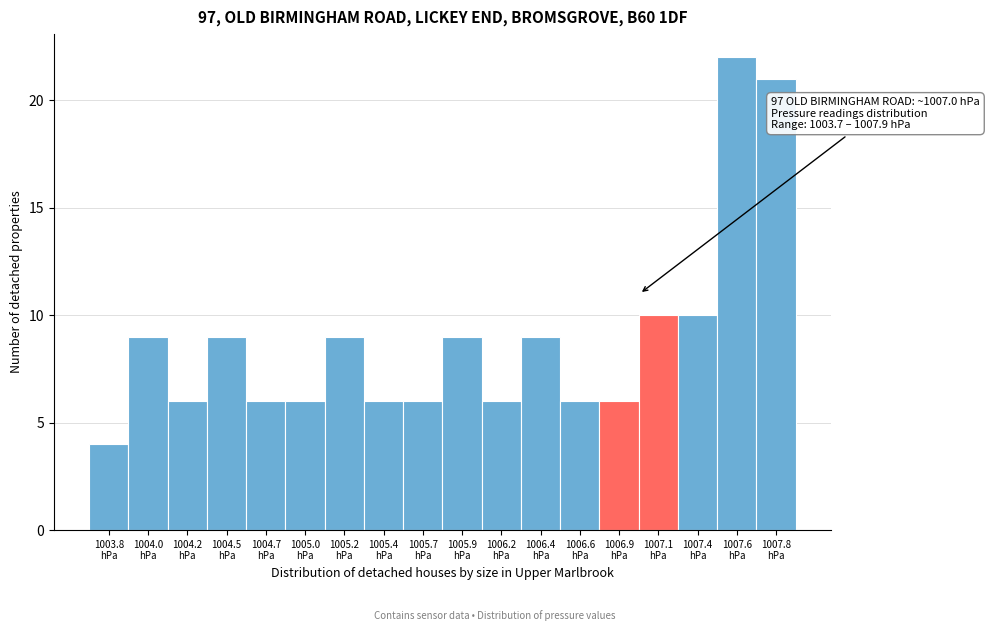

Over which range of the x-axis is the bar tallest?

1007.45 to 1007.70